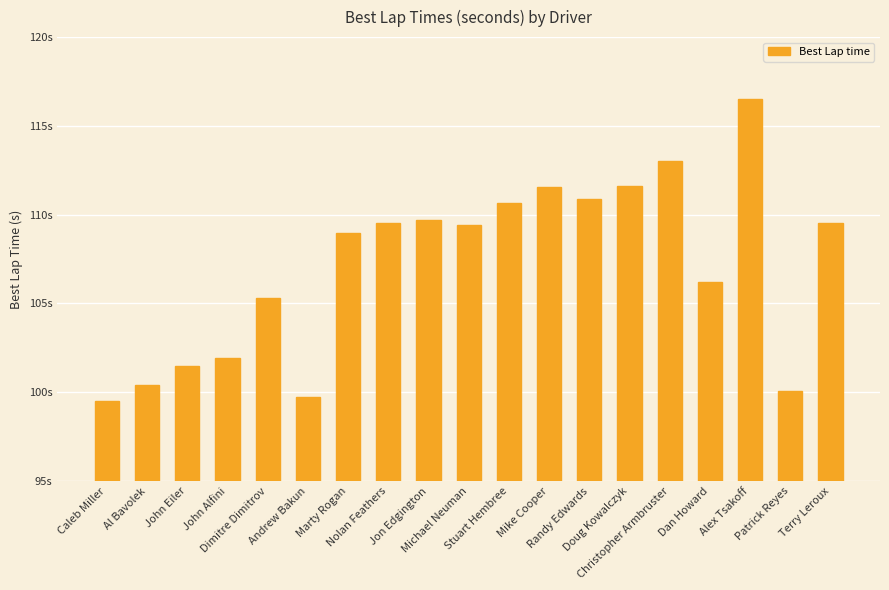

Reading left to right, extract all data points from this chart.

Caleb Miller=99.5	Al Bavolek=100.4	John Eiler=101.5	John Alfini=101.9	Dimitre Dimitrov=105.3	Andrew Bakun=99.7	Marty Rogan=109.0	Nolan Feathers=109.5	Jon Edgington=109.7	Michael Neuman=109.4	Stuart Hembree=110.6	Mike Cooper=111.6	Randy Edwards=110.9	Doug Kowalczyk=111.6	Christopher Armbruster=113.0	Dan Howard=106.2	Alex Tsakoff=116.5	Patrick Reyes=100.0	Terry Leroux=109.5